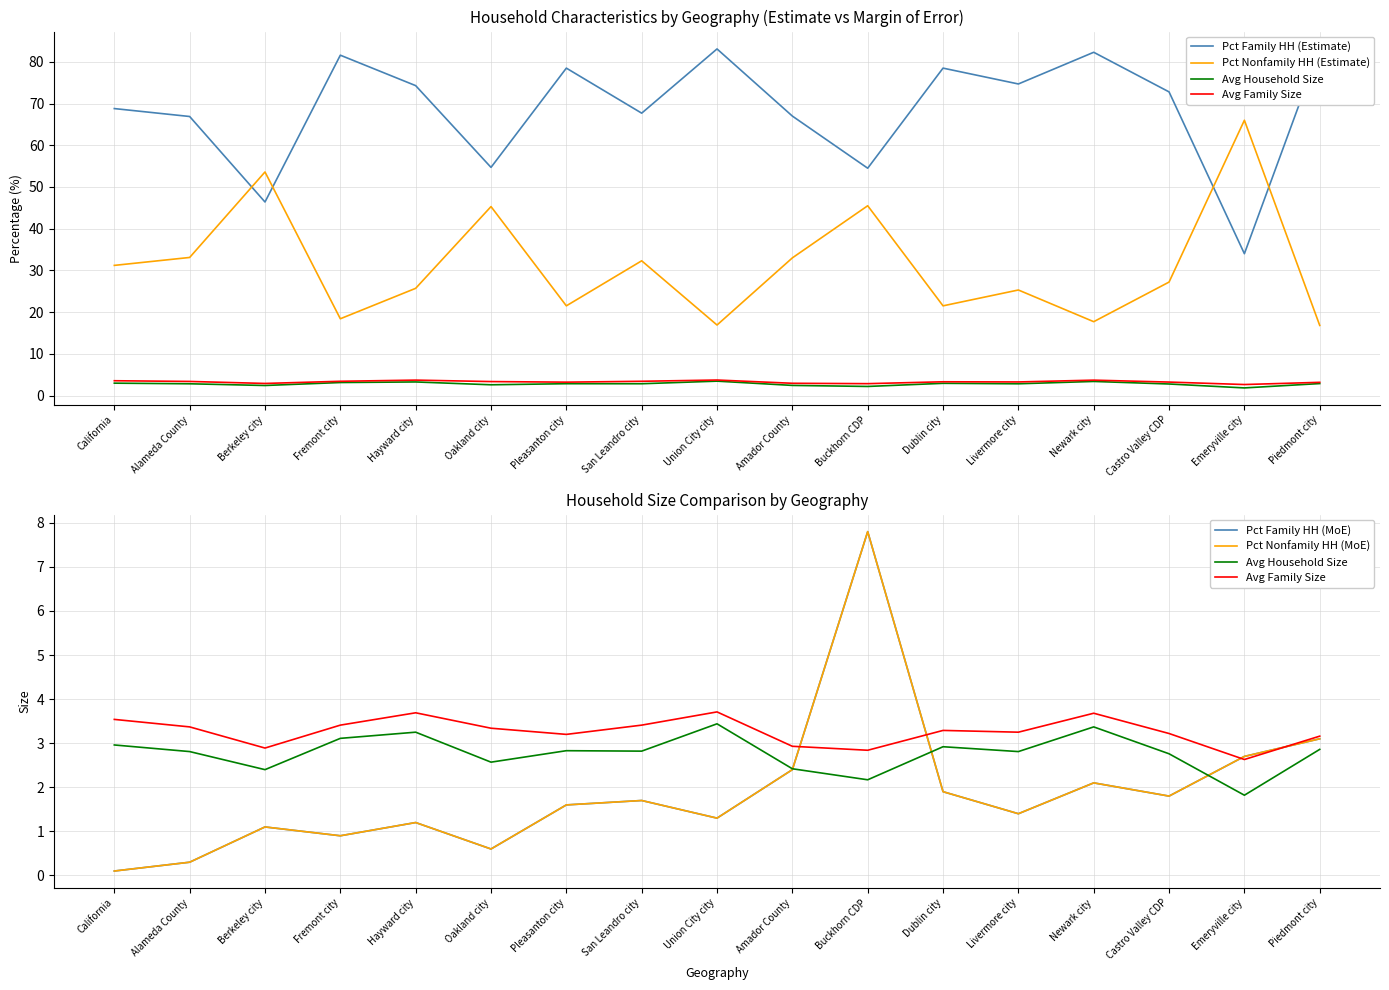

In Avg Family Size, how many points are higher than both neighbors (excluding endpoints)?

4